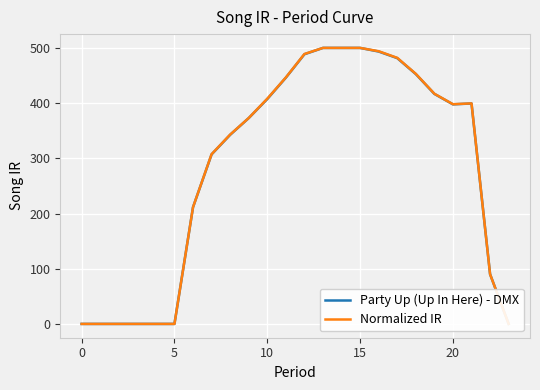

What is the spread (max minus min) of values at 11?

0.4